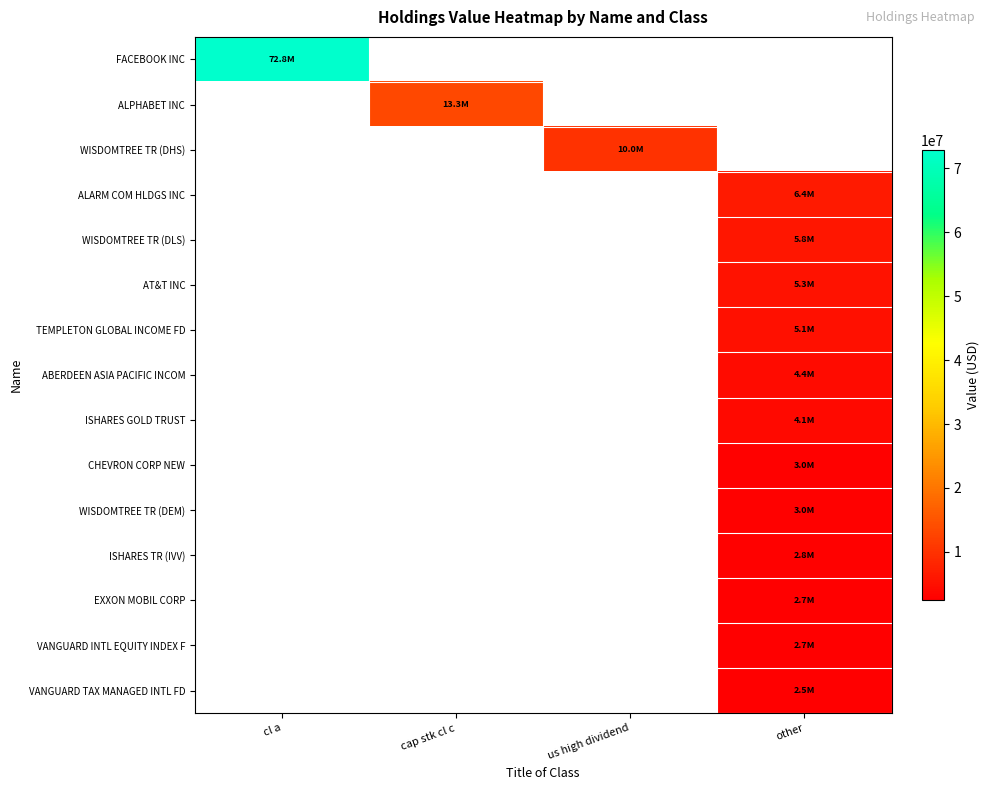

True or false: FACEBOOK INC has a value of 127140148.2 at cl a.

False